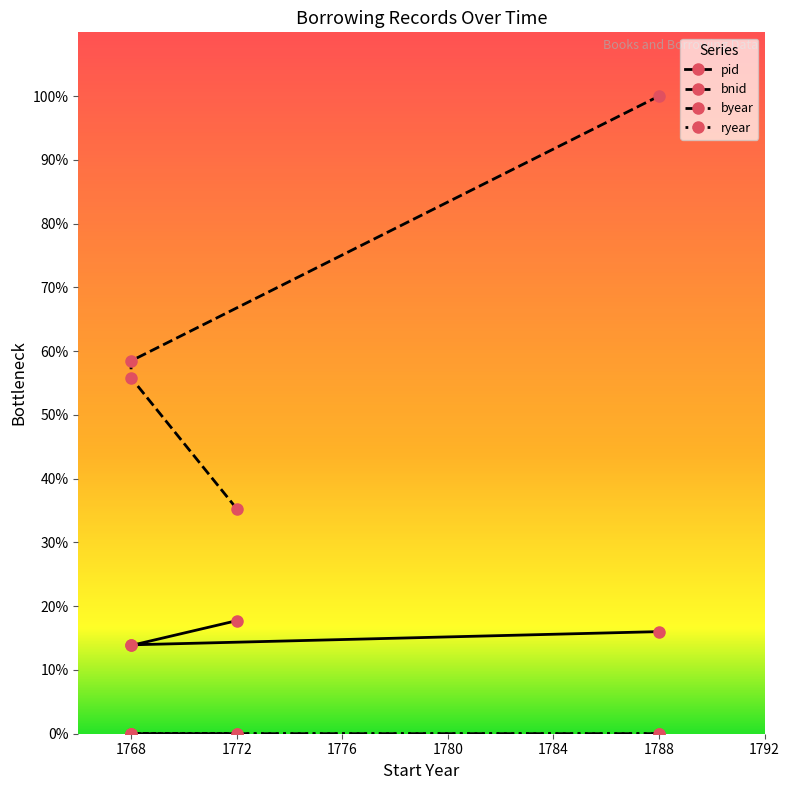

Which series has the largest total across all categories?

bnid